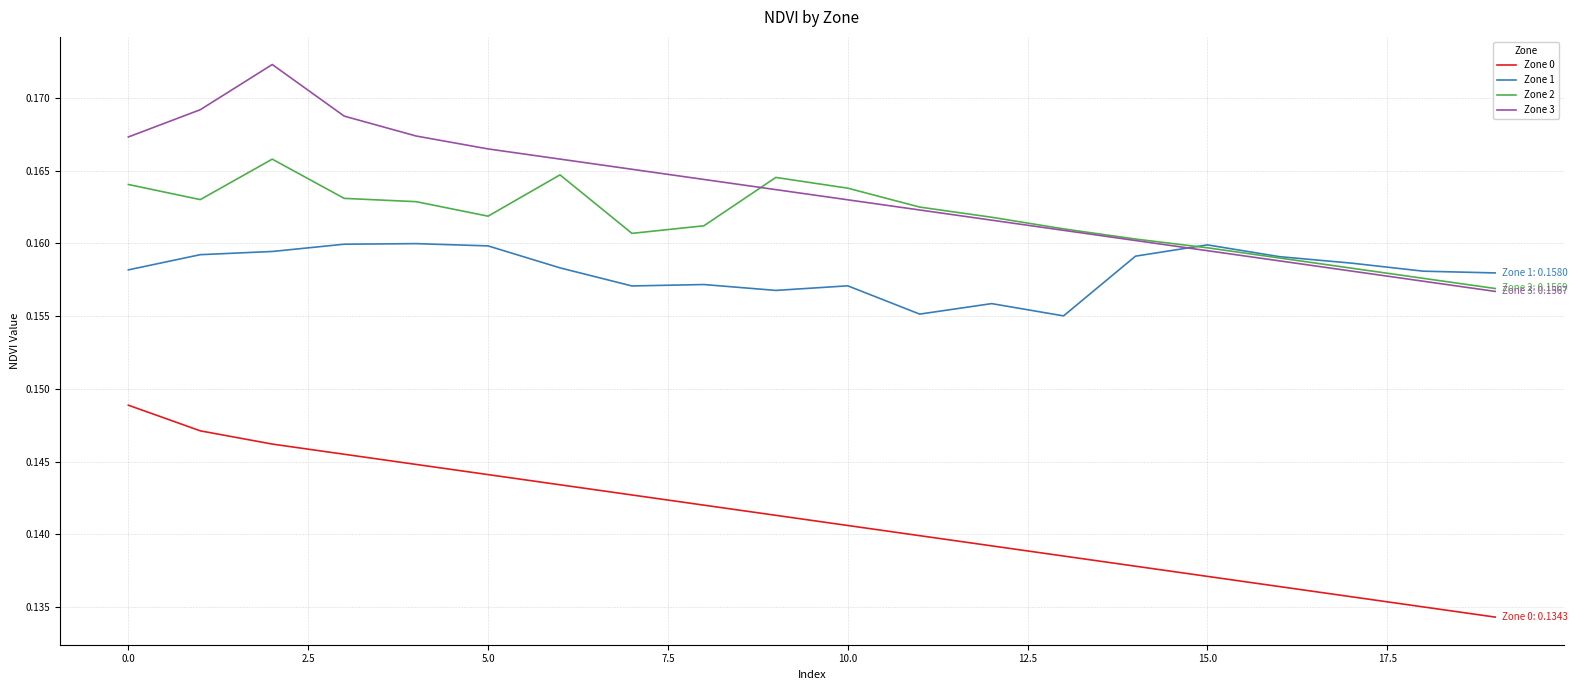

What are all the series names shown in the legend?

Zone 0, Zone 1, Zone 2, Zone 3